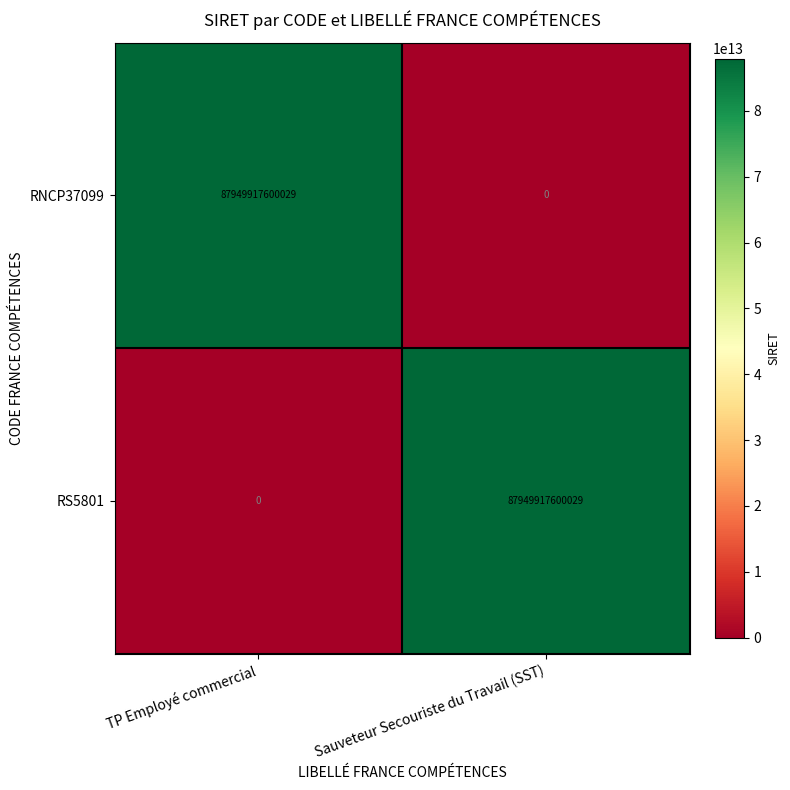

How many data points does each series have?

2